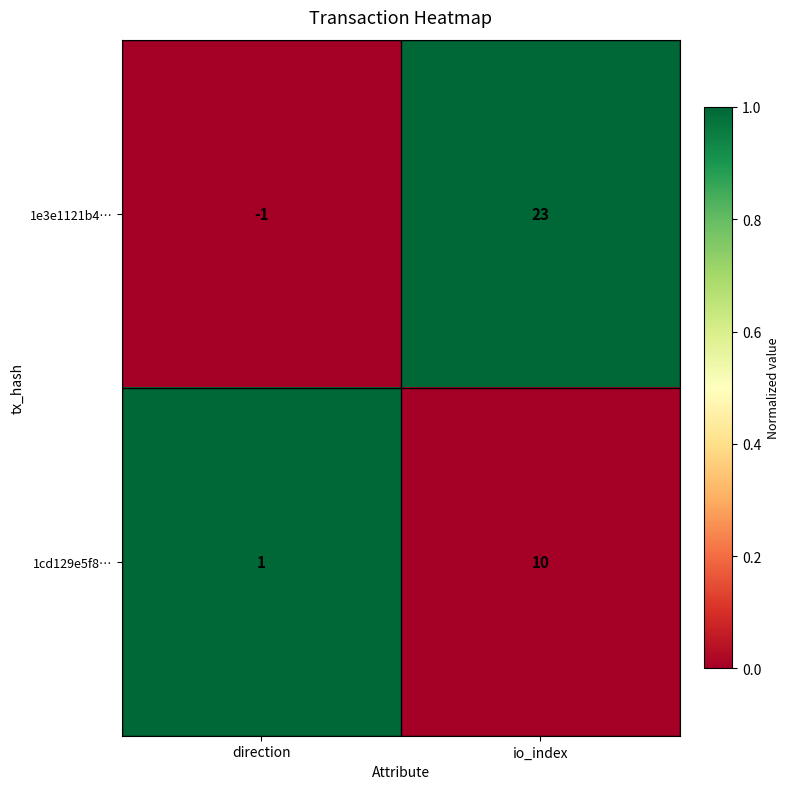

At which label does 1cd129e5f8… reach its peak?

io_index